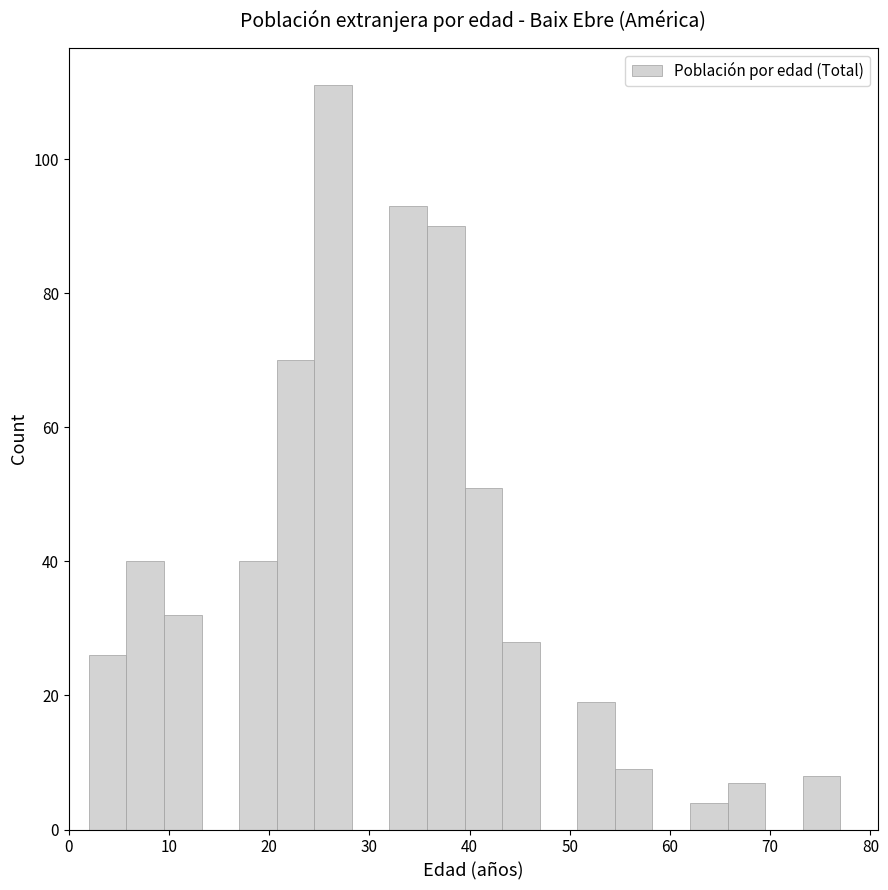

Around what value on the x-axis is the tallest bar? Give the approximate position of its centre, as read against the axis.

26